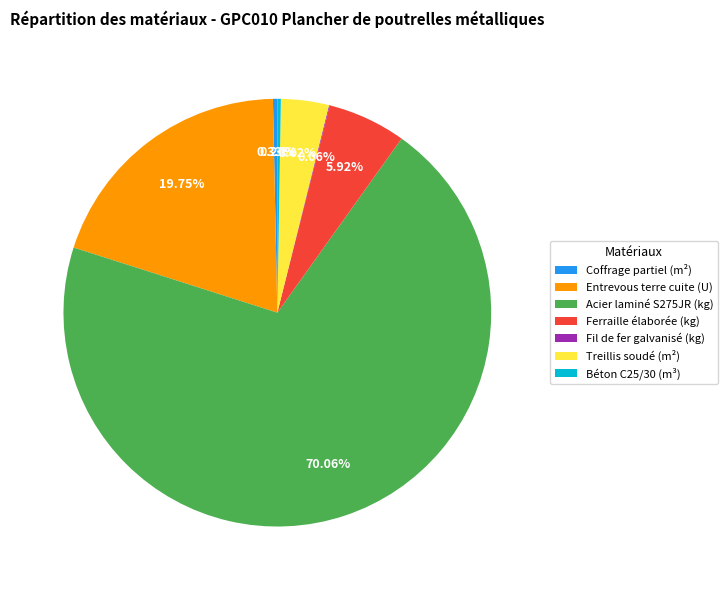

Which category has the biggest portion of the pie?

Acier laminé S275JR (kg)